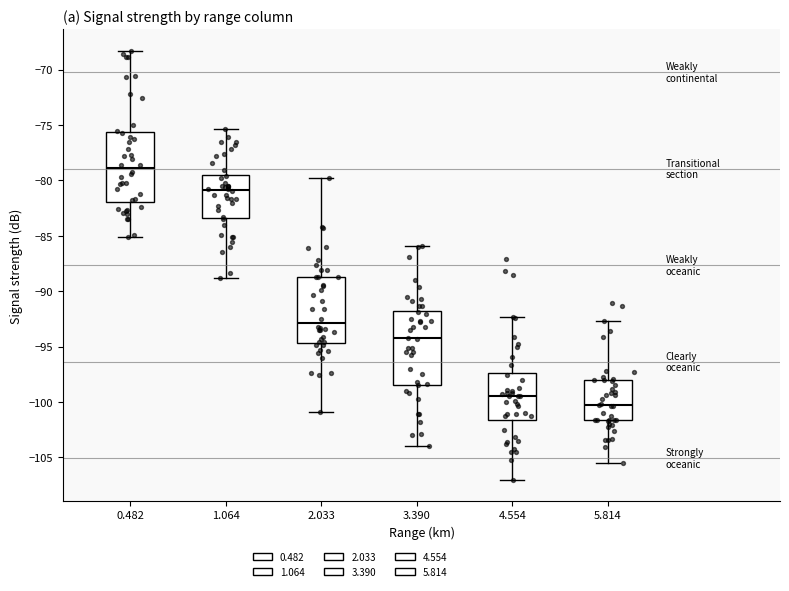

Reading left to right, transcribe this box plot: for each box, give where its median line is, the range the box spans, and where its two whiskers end, as read against the y-axis. The values are not printed on the chart, so give them approximately, as read against the axis.

0.482: median -79.0, box -82.0 to -75.5, whiskers -85.0 to -68.5
1.064: median -81.0, box -83.5 to -79.5, whiskers -89.0 to -75.5
2.033: median -93.0, box -94.5 to -88.5, whiskers -101.0 to -80.0
3.390: median -94.0, box -98.5 to -91.5, whiskers -104.0 to -86.0
4.554: median -99.5, box -101.5 to -97.5, whiskers -107.0 to -92.5
5.814: median -100.0, box -101.5 to -98.0, whiskers -105.5 to -92.5